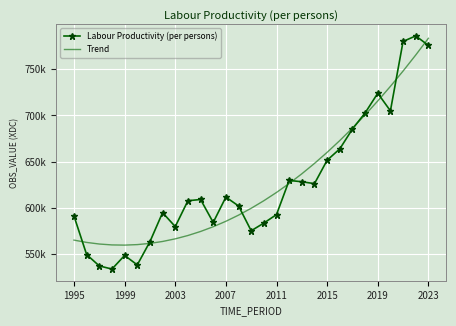

What is the maximum value for Trend?

783695.2